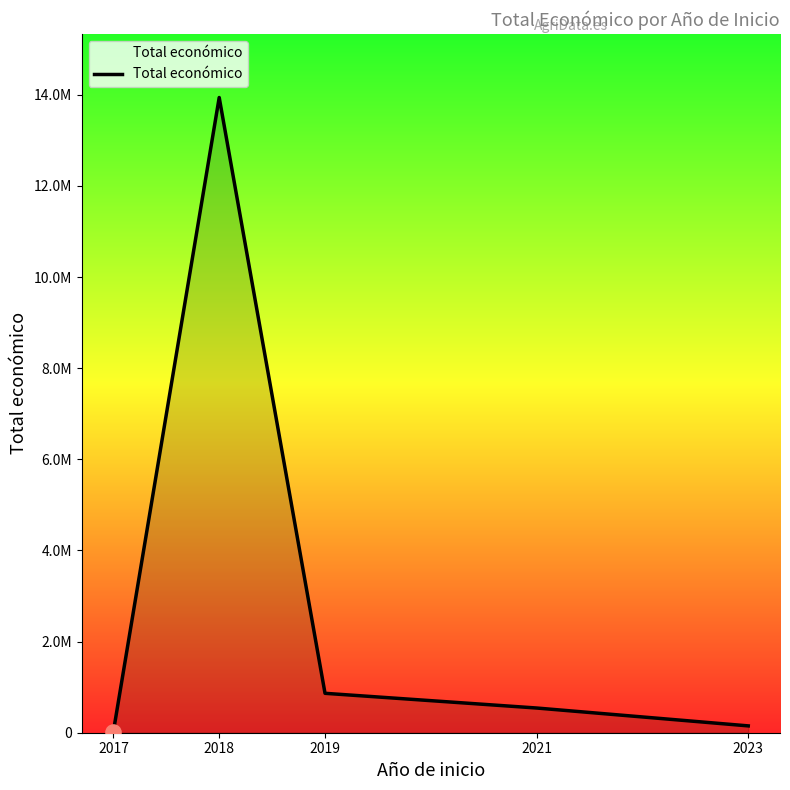

Does the chart have visible grid lines?

No